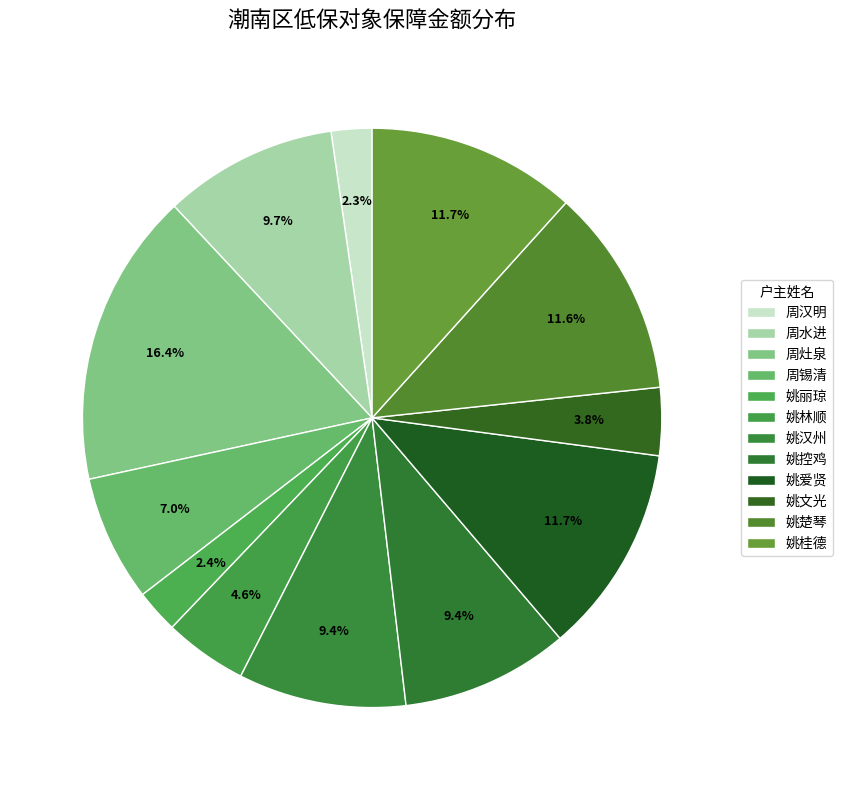

How many slices are in this pie chart?

12